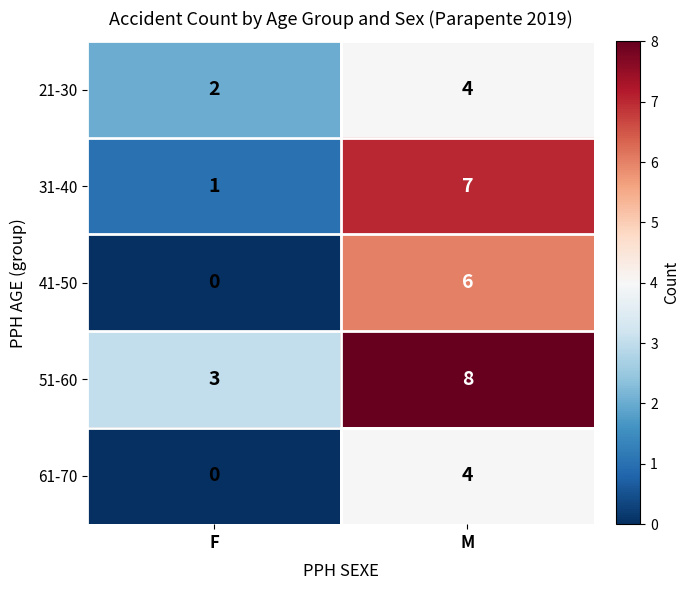

How many positive values does the 41-50 series have?

1